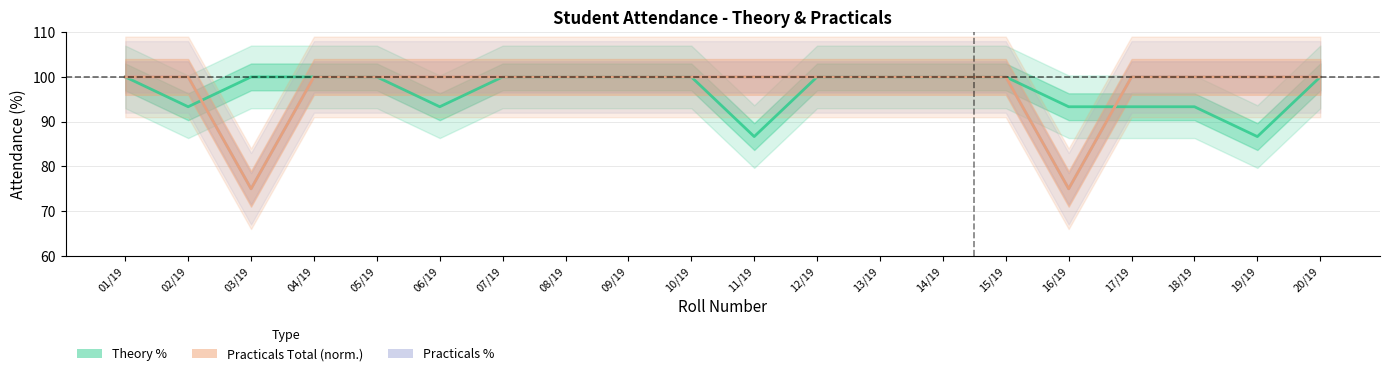

What is the label of the 3rd point from the right?

18/19